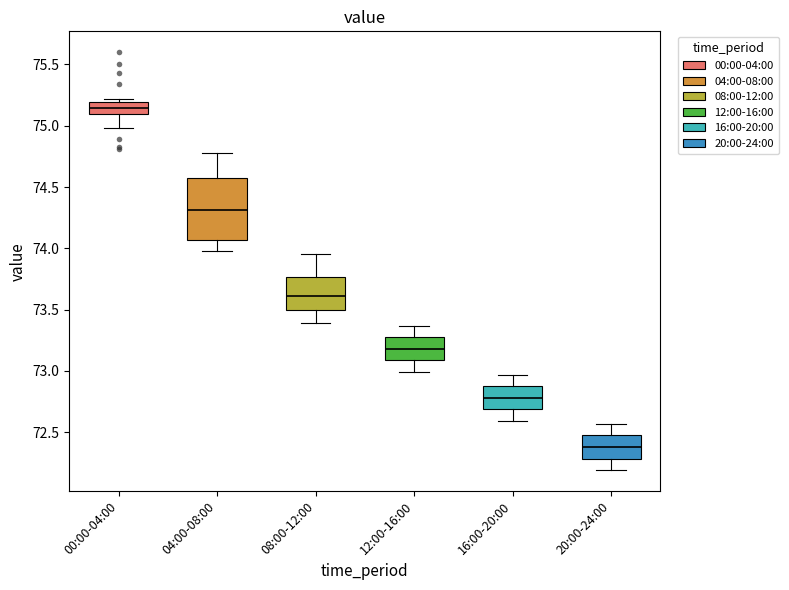

Reading left to right, read every box against the y-axis: the position of its median line, the range the box covers, and the ends of its whiskers. The values are not printed on the chart, so give them approximately, as read against the axis.

00:00-04:00: median 75.15, box 75.10 to 75.20, whiskers 75.00 to 75.20 (just above the box's upper edge)
04:00-08:00: median 74.30, box 74.05 to 74.55, whiskers 74.00 to 74.80
08:00-12:00: median 73.60, box 73.50 to 73.75, whiskers 73.40 to 73.95
12:00-16:00: median 73.20, box 73.10 to 73.30, whiskers 73.00 to 73.35
16:00-20:00: median 72.80, box 72.70 to 72.90, whiskers 72.60 to 72.95
20:00-24:00: median 72.40, box 72.30 to 72.50, whiskers 72.20 to 72.55